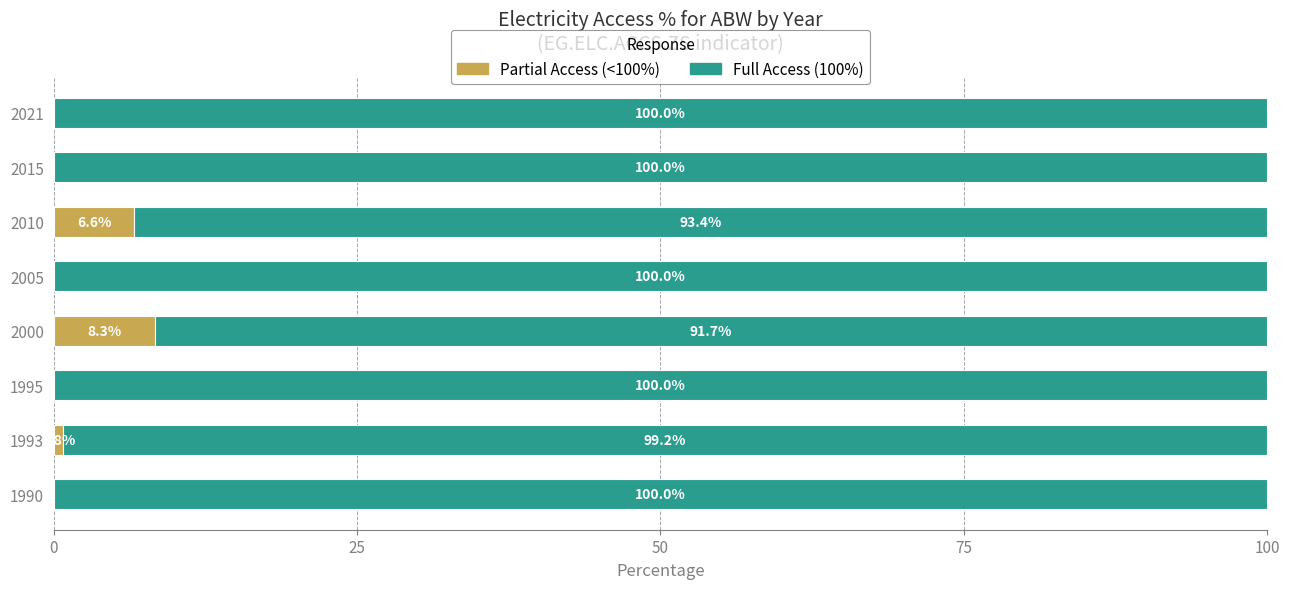

Is it true that Partial Access (<100%) equals 6.6 at 2010?

True